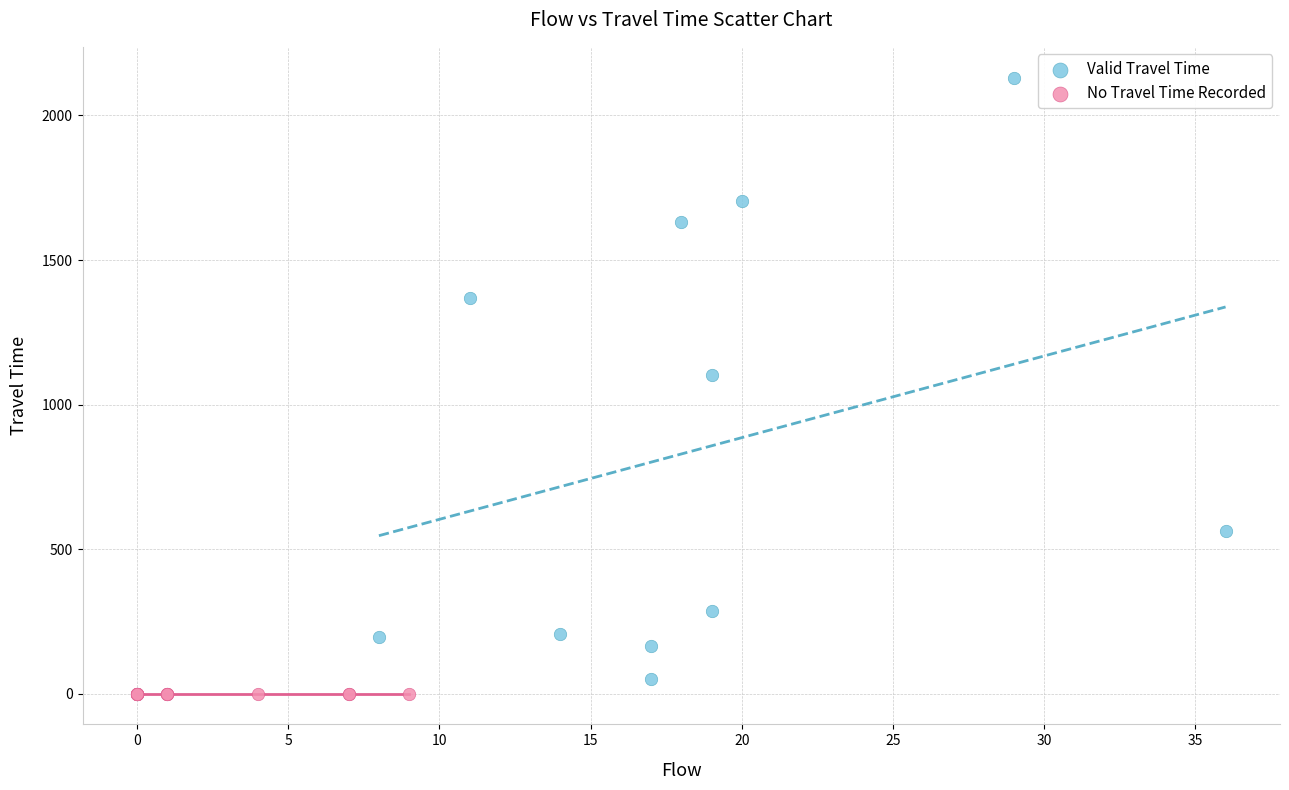

What are all the series names shown in the legend?

Valid Travel Time, No Travel Time Recorded